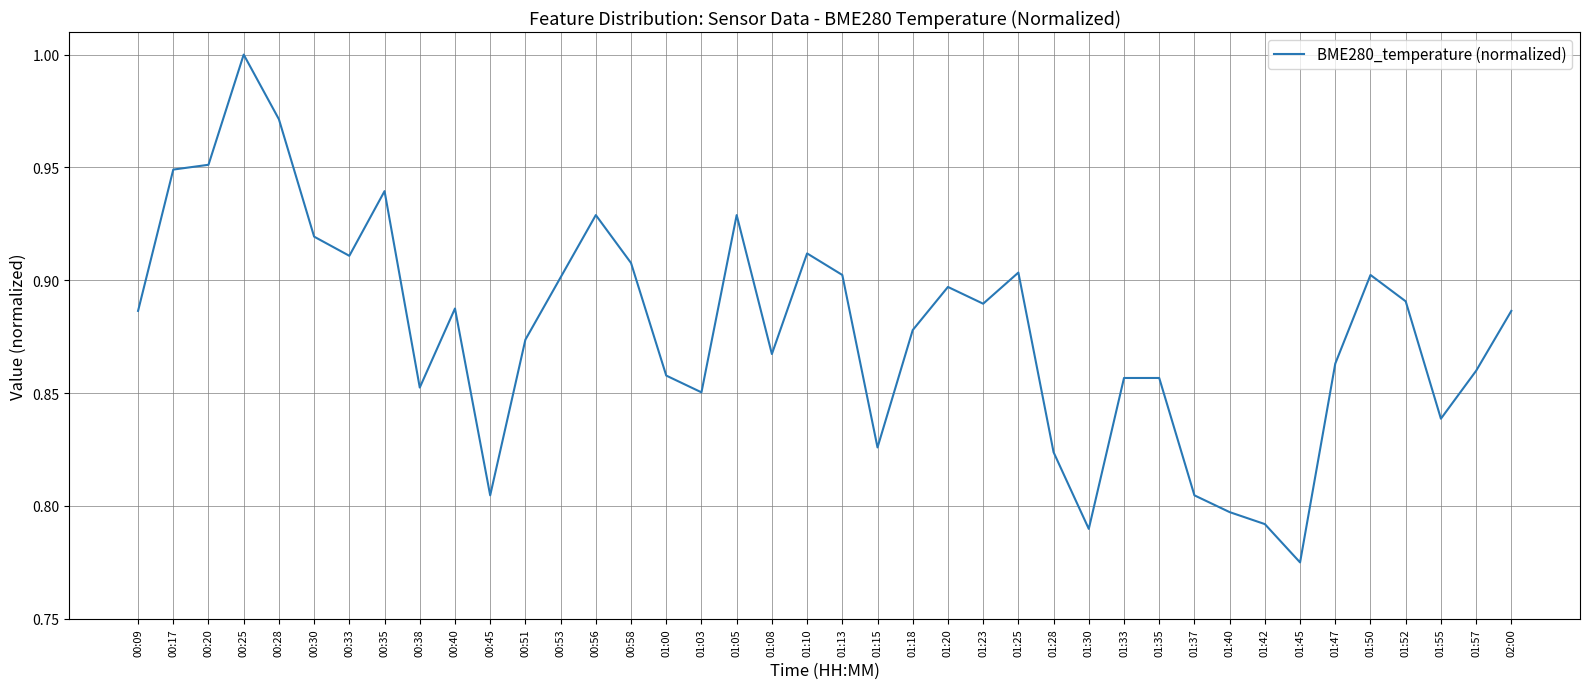

Where is the data nearest to the value 0?

01:45